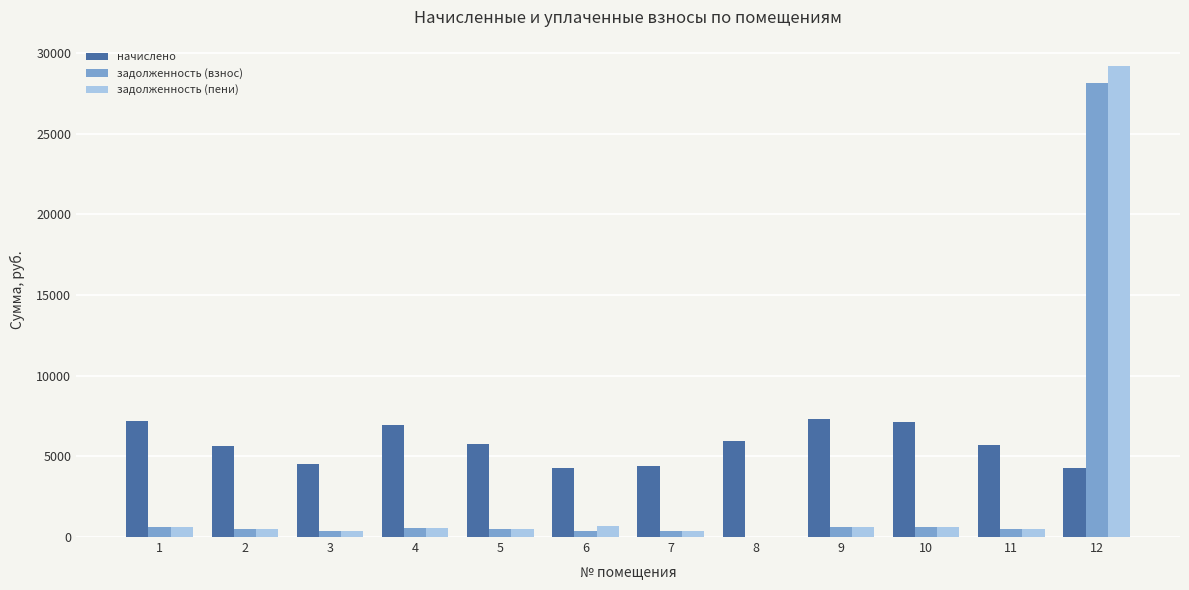

The value of начислено at 6 is 4284.6. True or false?

True